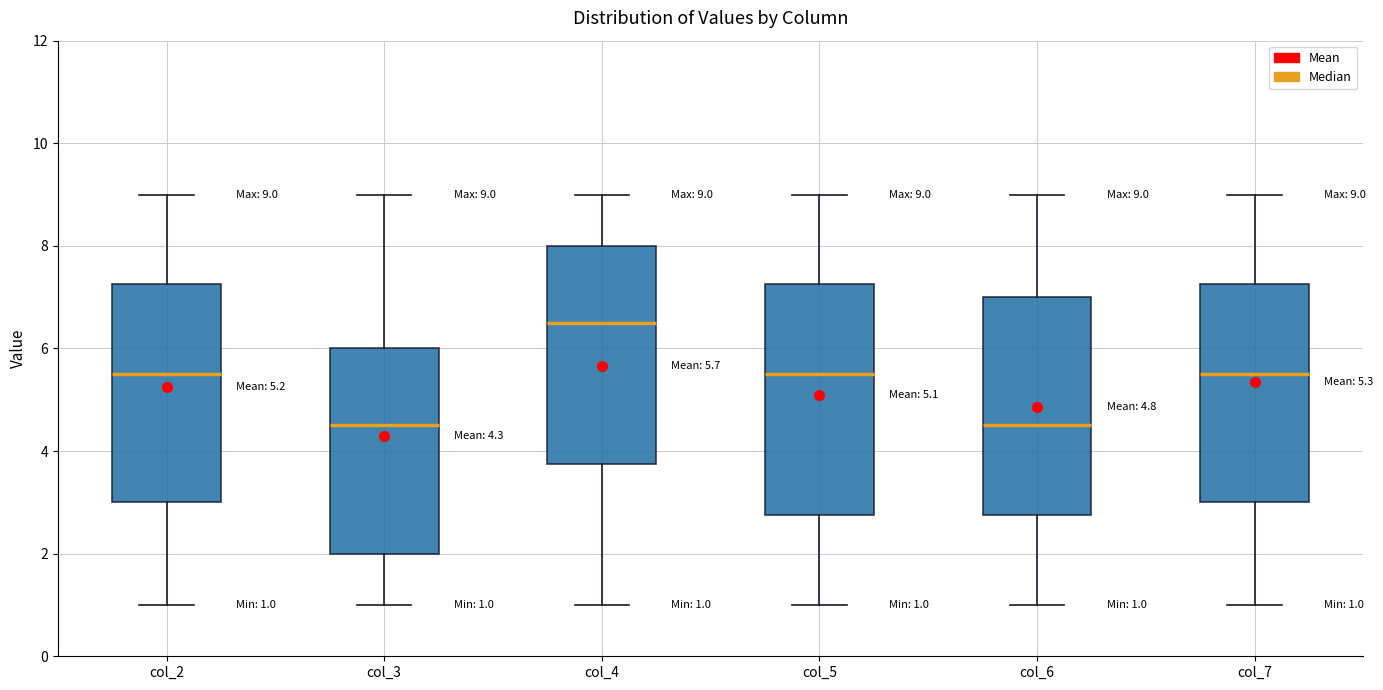

Comparing the boxes themselves (not the whiskers), which one is the tallest?

col_5